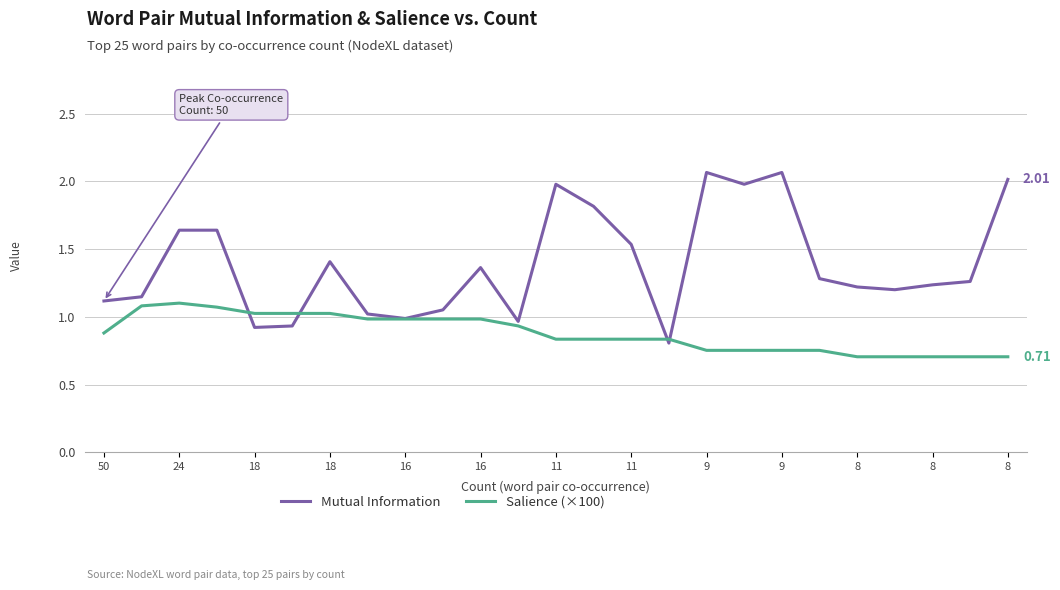

Does the chart display data point markers on the line(s)?

No